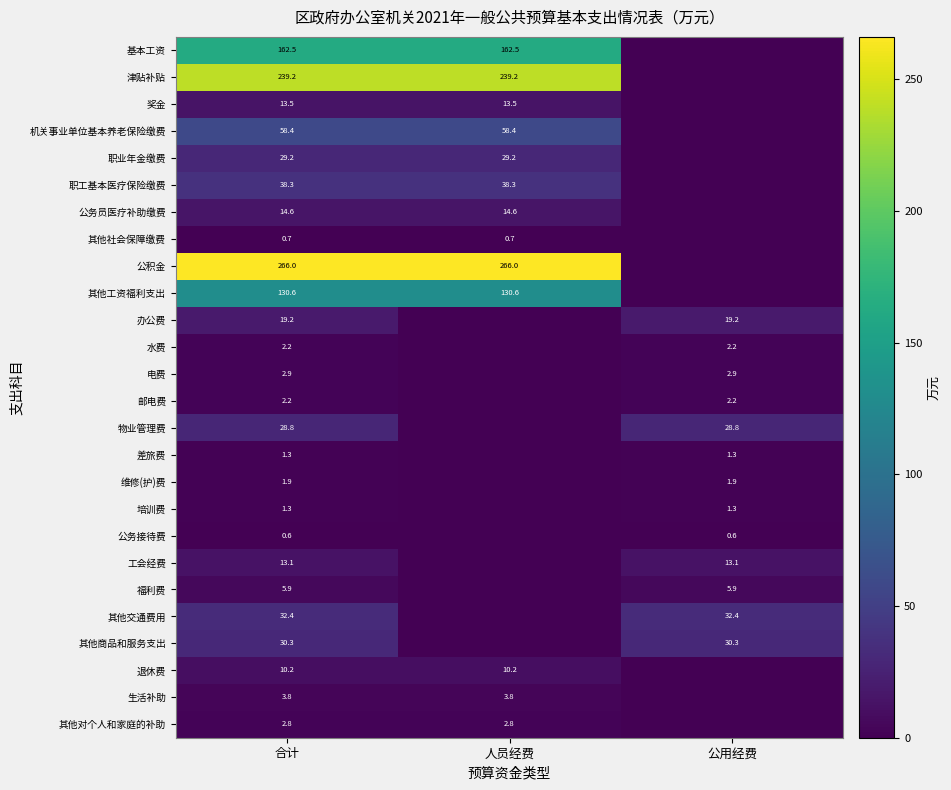

The 退休费 series shows 10.2 at 合计. True or false?

True